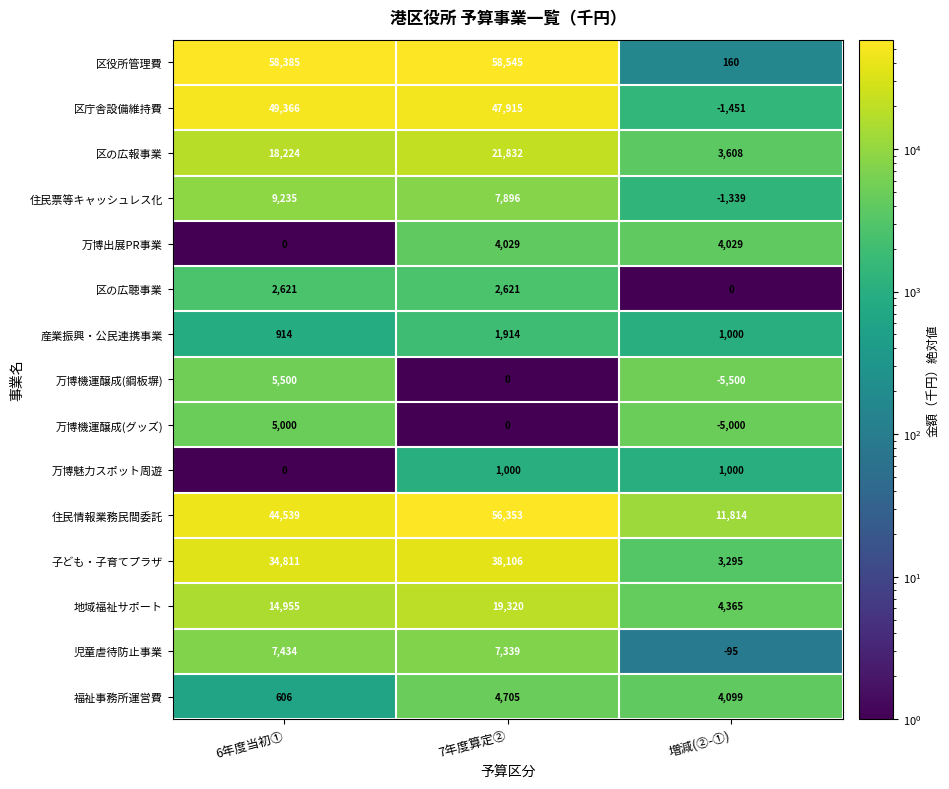

Between 6年度当初① and 増減(②-①), which series saw the biggest shift?

区役所管理費